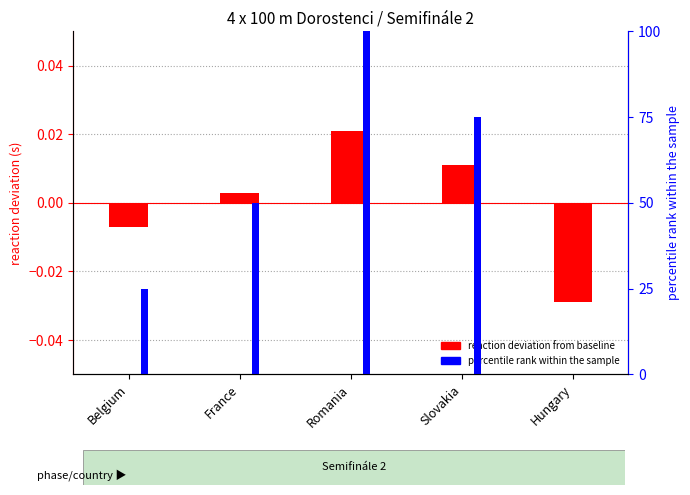

List the labels in order of percentile rank within the sample value, largest first.

Romania, Slovakia, France, Belgium, Hungary